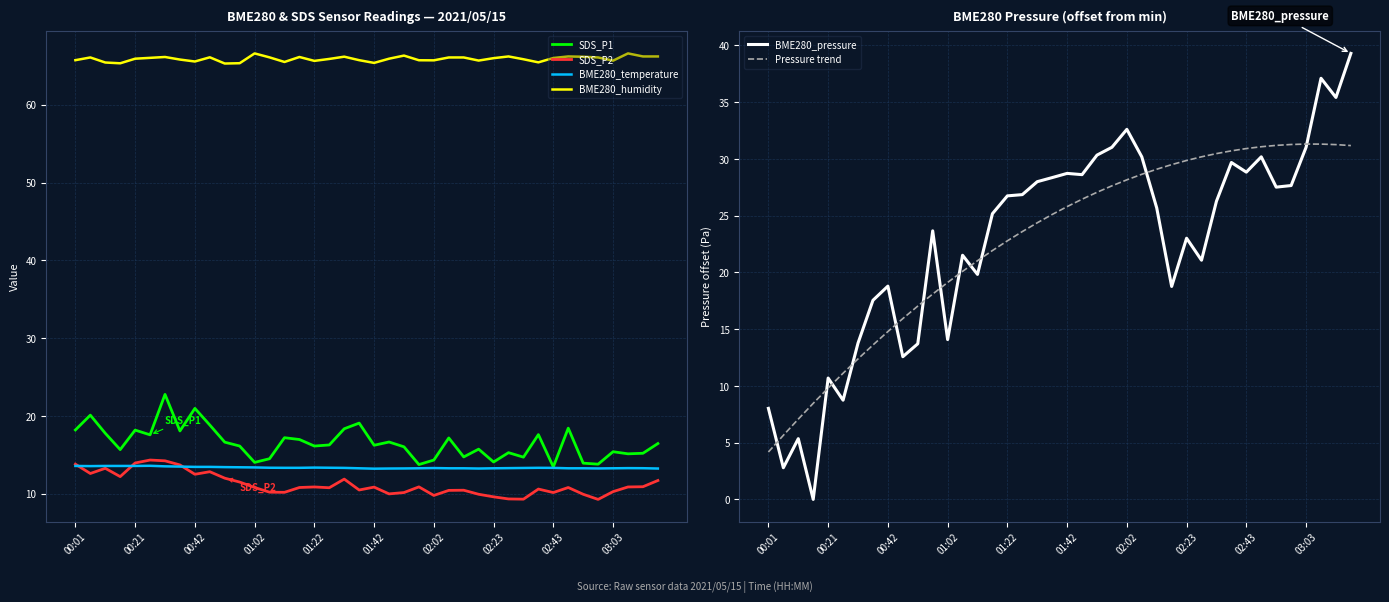

Does the chart display data point markers on the line(s)?

No